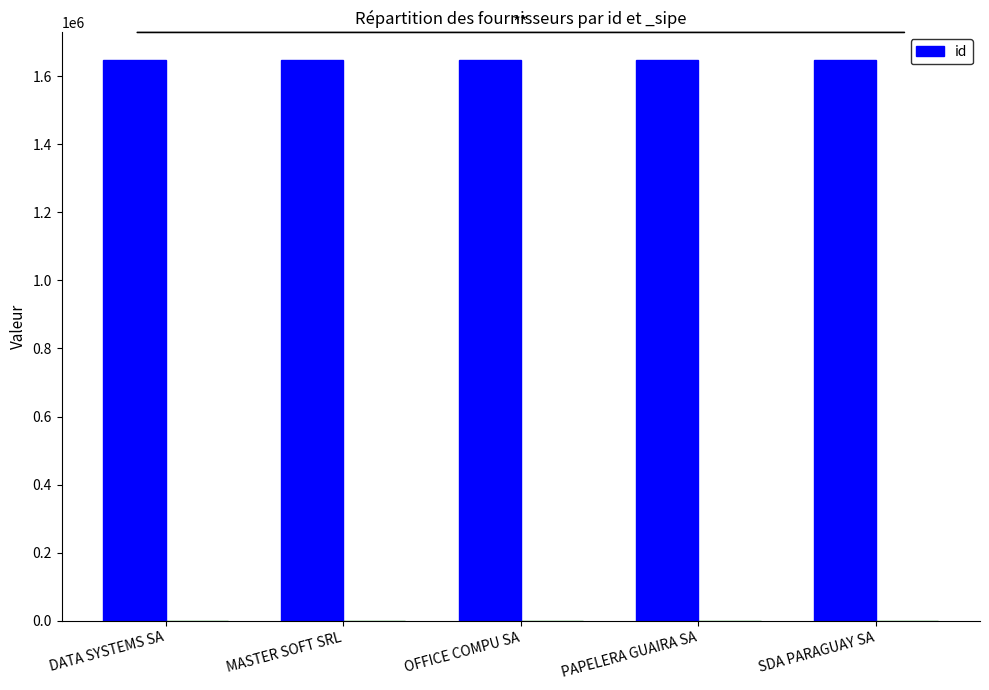

Rank the categories by value from lowest to highest.

MASTER SOFT SRL, SDA PARAGUAY SA, DATA SYSTEMS SA, PAPELERA GUAIRA SA, OFFICE COMPU SA